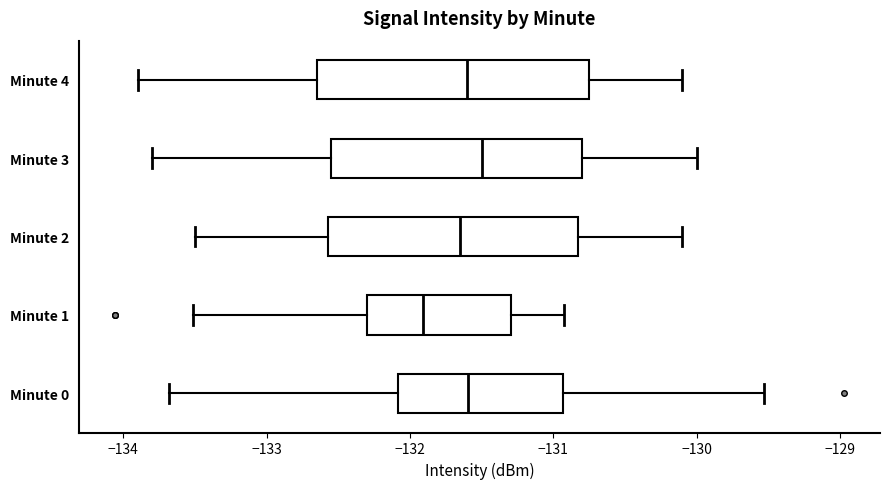

Where does the left whisker of the box for Minute 3 end on the x-axis? The values are not printed on the chart, so give them approximately, as read against the axis.

-133.8